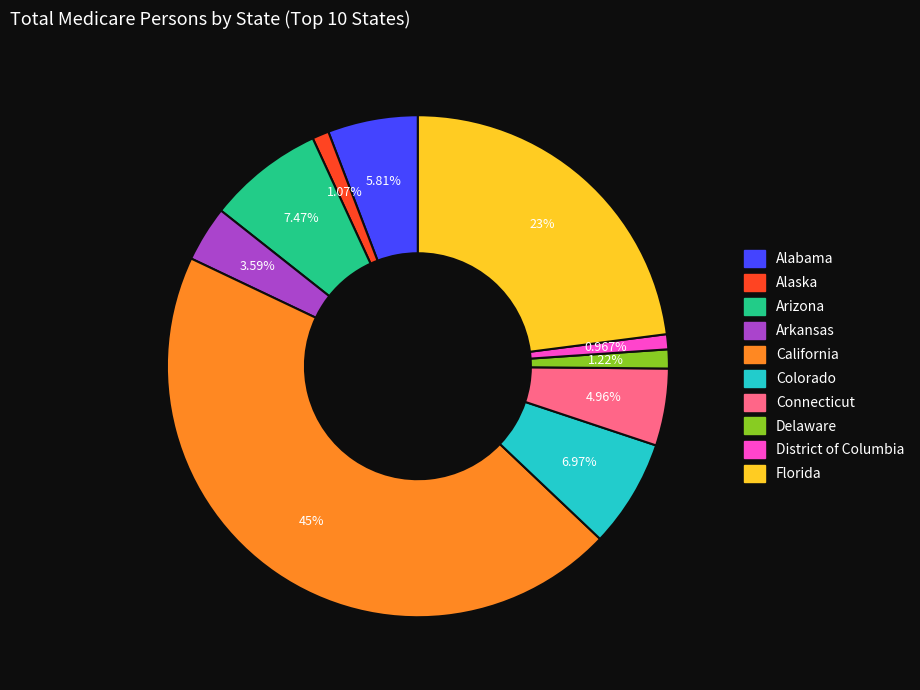

What is the largest slice in the pie chart?

California